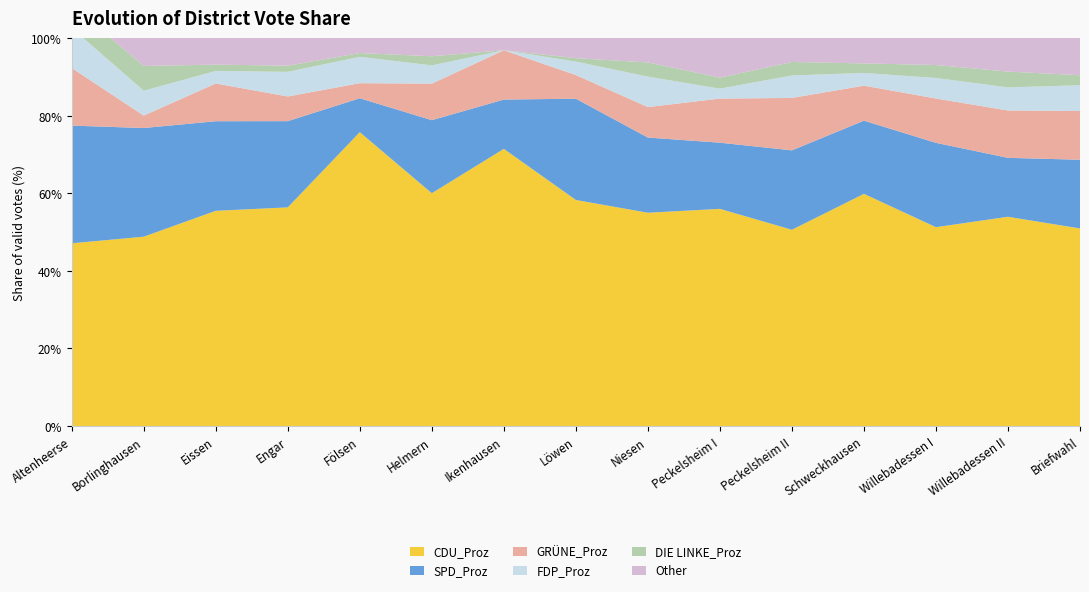

Reading left to right, extract all data points from this chart.

CDU_Proz: Altenheerse=47.1	Borlinghausen=48.8	Eissen=55.5	Engar=56.4	Fölsen=75.7	Helmern=60.0	Ikenhausen=71.4	Löwen=58.3	Niesen=55.0	Peckelsheim I=56.0	Peckelsheim II=50.6	Schweckhausen=59.8	Willebadessen I=51.2	Willebadessen II=53.9	Briefwahl=50.9
SPD_Proz: Altenheerse=30.3	Borlinghausen=28.0	Eissen=23.1	Engar=22.2	Fölsen=8.7	Helmern=18.8	Ikenhausen=12.7	Löwen=26.1	Niesen=19.4	Peckelsheim I=17.1	Peckelsheim II=20.5	Schweckhausen=18.9	Willebadessen I=21.7	Willebadessen II=15.2	Briefwahl=17.7
GRÜNE_Proz: Altenheerse=14.8	Borlinghausen=3.2	Eissen=9.7	Engar=6.3	Fölsen=3.9	Helmern=9.4	Ikenhausen=12.7	Löwen=6.1	Niesen=7.8	Peckelsheim I=11.4	Peckelsheim II=13.5	Schweckhausen=9.0	Willebadessen I=11.4	Willebadessen II=12.2	Briefwahl=12.6
FDP_Proz: Altenheerse=10.3	Borlinghausen=6.4	Eissen=3.2	Engar=6.3	Fölsen=6.8	Helmern=4.7	Ikenhausen=0.0	Löwen=3.5	Niesen=7.8	Peckelsheim I=2.6	Peckelsheim II=5.8	Schweckhausen=3.3	Willebadessen I=5.3	Willebadessen II=6.0	Briefwahl=6.6
DIE LINKE_Proz: Altenheerse=5.8	Borlinghausen=6.4	Eissen=1.6	Engar=1.6	Fölsen=1.0	Helmern=2.4	Ikenhausen=0.0	Löwen=0.9	Niesen=3.7	Peckelsheim I=2.8	Peckelsheim II=3.5	Schweckhausen=2.5	Willebadessen I=3.3	Willebadessen II=4.1	Briefwahl=2.6
Other: Altenheerse=0.0	Borlinghausen=7.2	Eissen=7.9	Engar=7.1	Fölsen=3.9	Helmern=4.7	Ikenhausen=3.2	Löwen=5.2	Niesen=6.3	Peckelsheim I=10.2	Peckelsheim II=6.2	Schweckhausen=6.5	Willebadessen I=7.0	Willebadessen II=8.7	Briefwahl=9.6